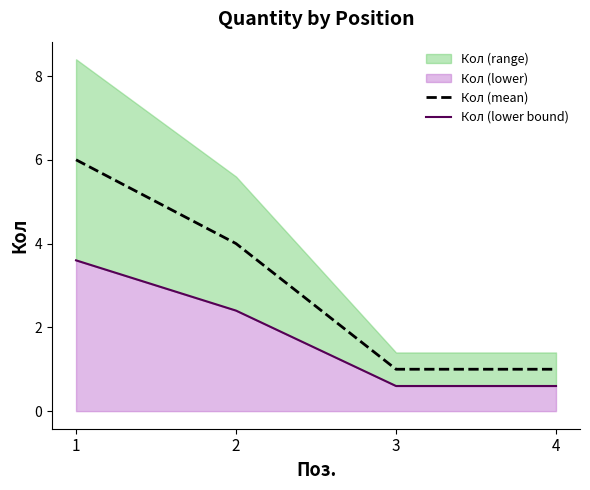

The value of Кол (mean) at 4 is 0. True or false?

False